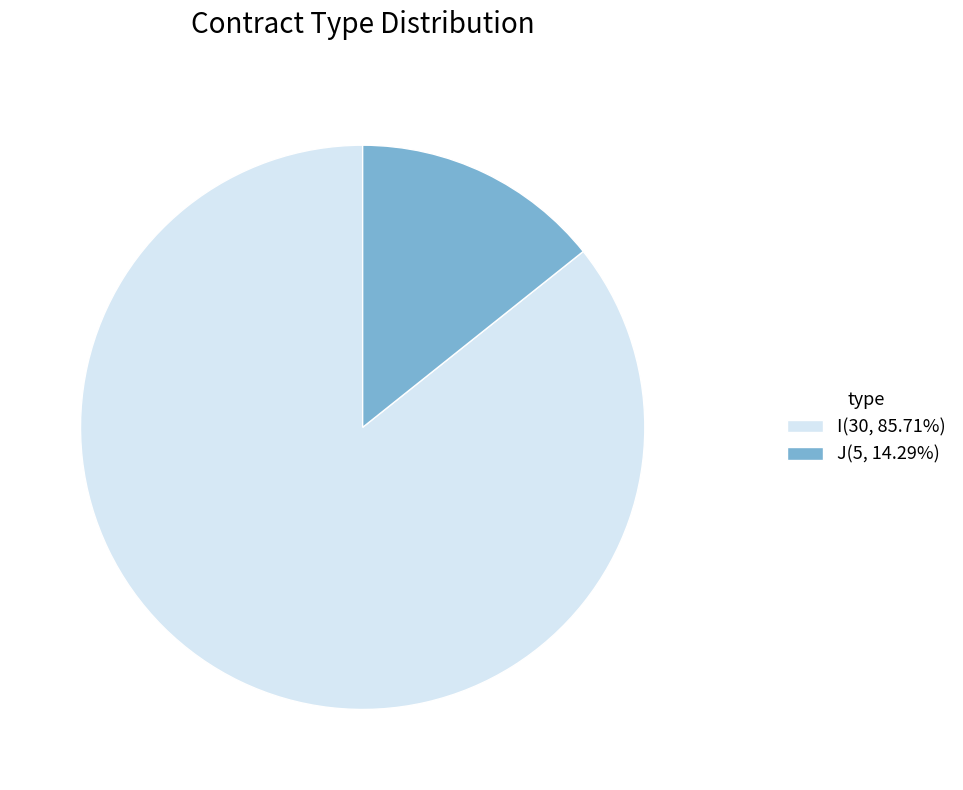

Approximately how many times larger is the value at I(30, 85.71%) compared to J(5, 14.29%)?

6.0